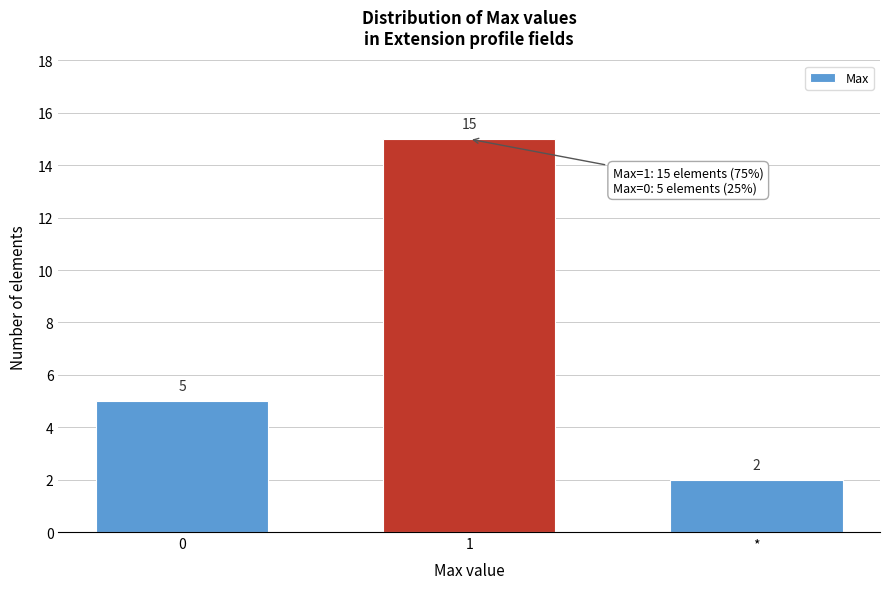

Reading right to left, extract all data points from this chart.

2	15	5